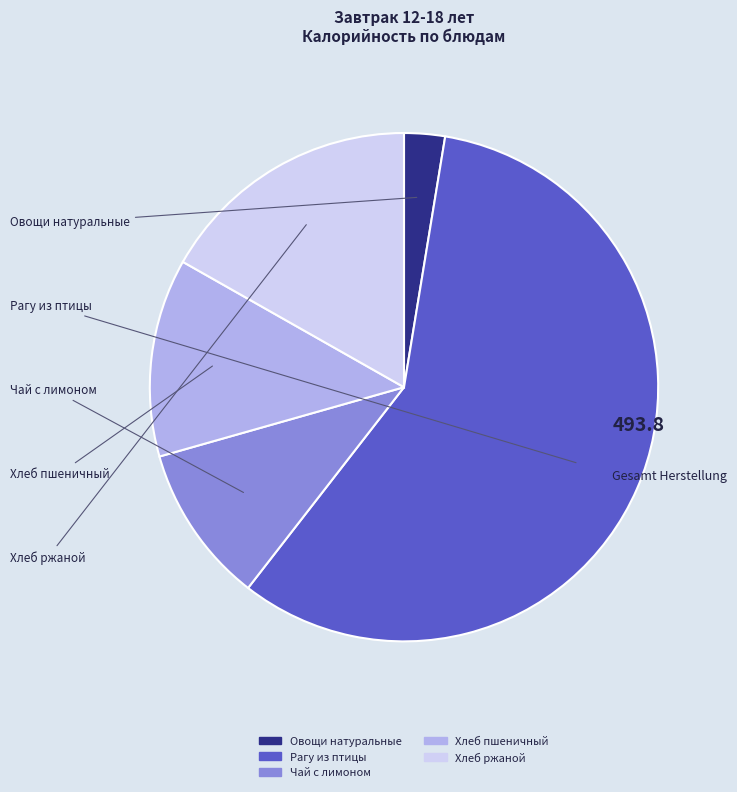

Which slice is the smallest?

Овощи натуральные